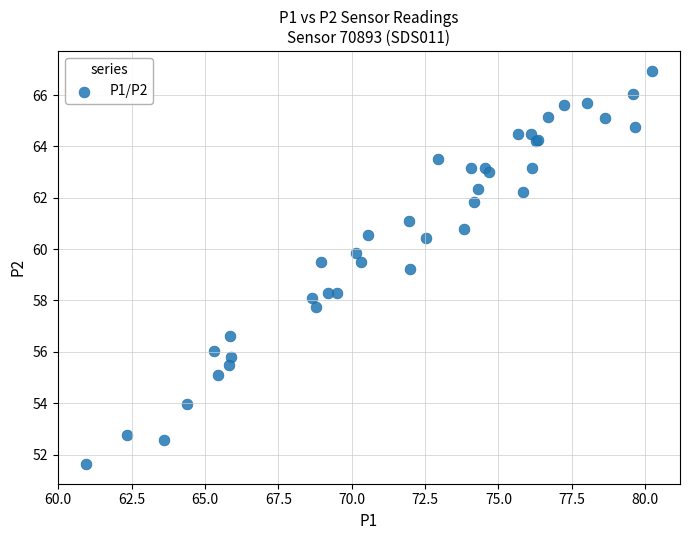

What Y value in the scatter plot is closest to 59?

59.2